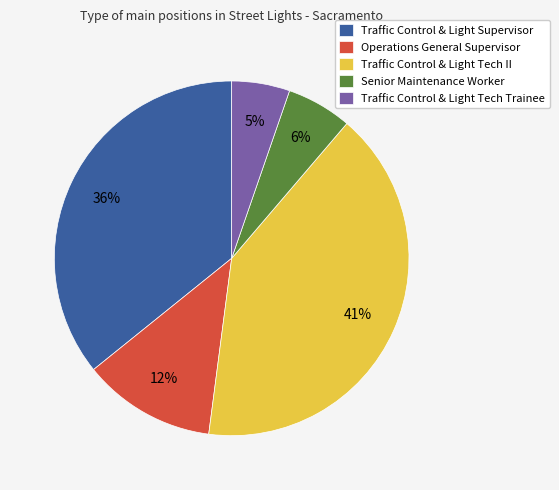

To the nearest percent, what is the difference between the Operations General Supervisor and Traffic Control & Light Tech Trainee slice percentages?

7%